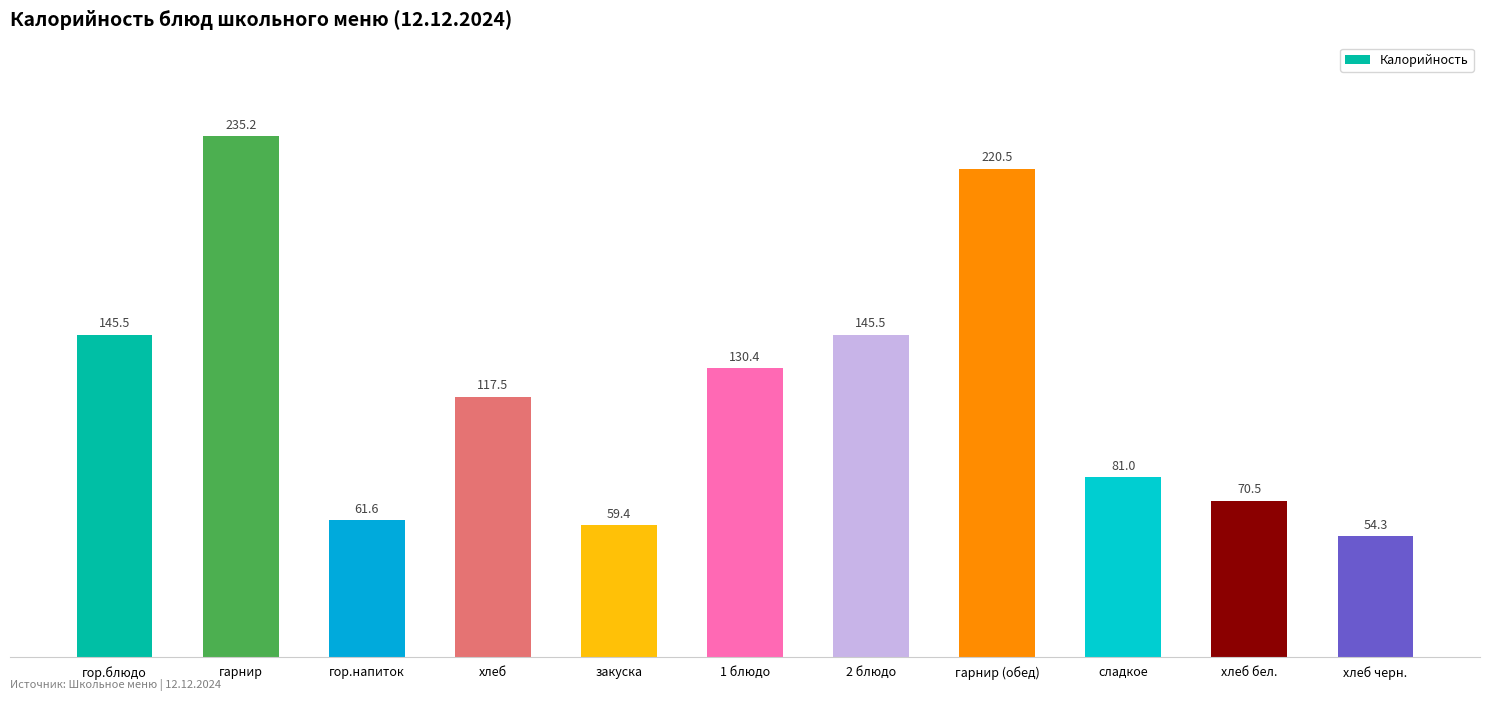

What is the label of the 4th bar from the right?

гарнир (обед)